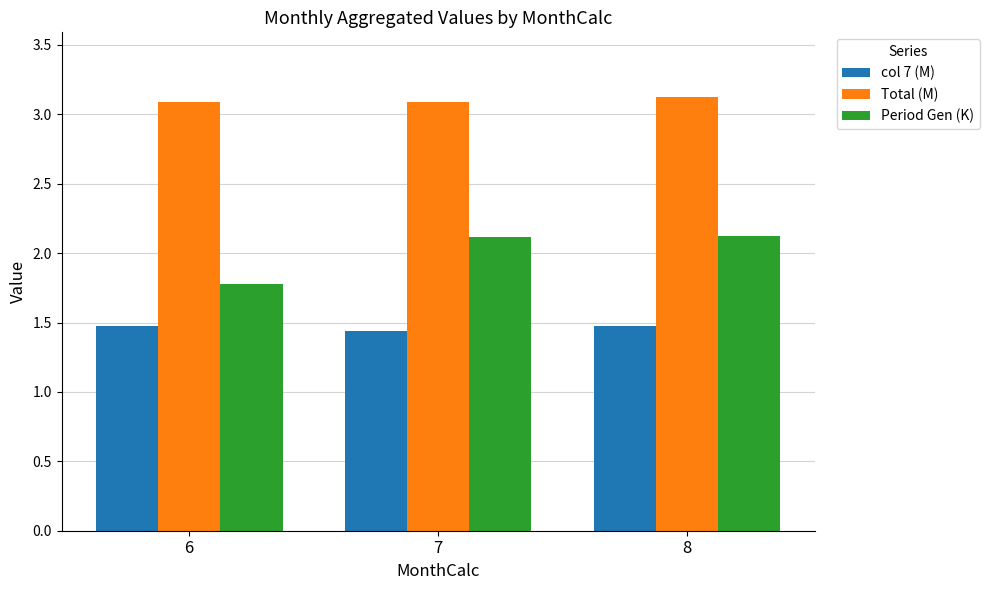

Read the col 7 (M) value at 6.

1.5